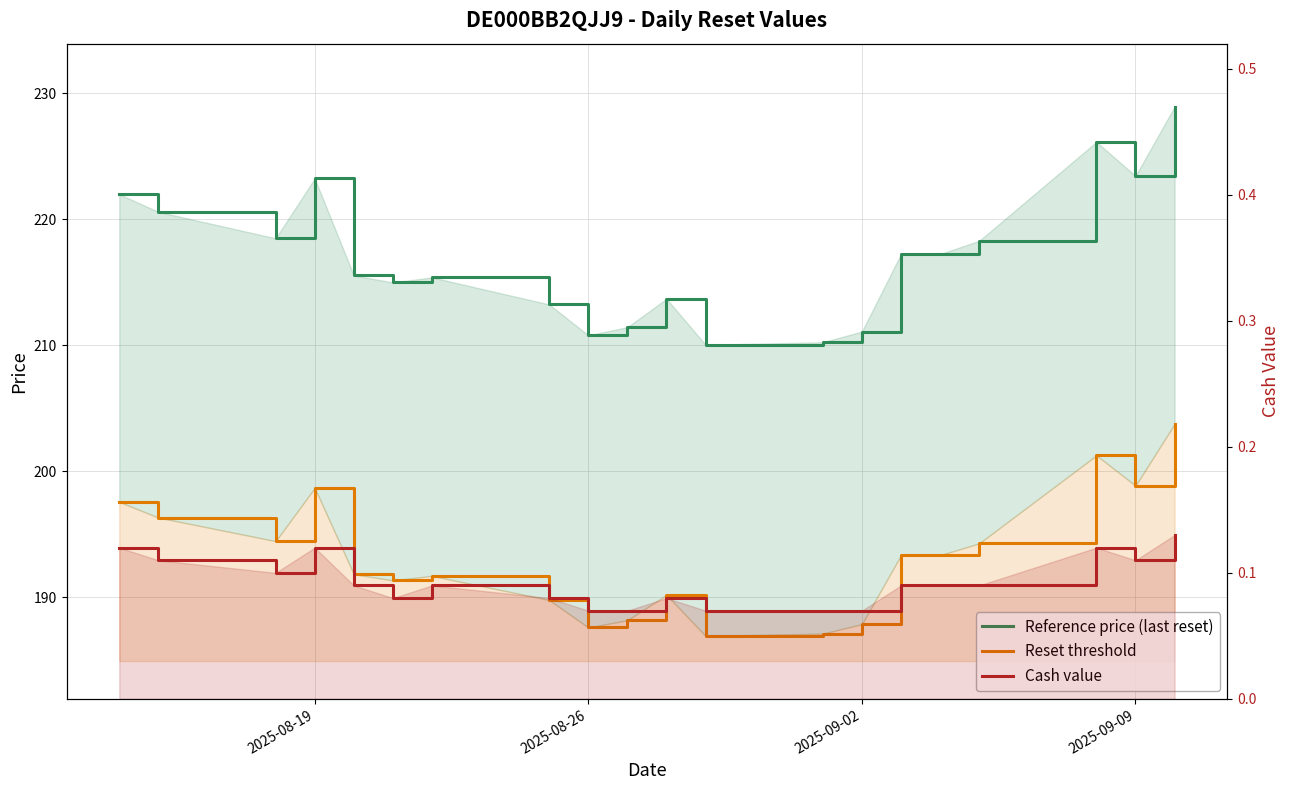

The Cash value series shows 0.1 at 2025-08-26. True or false?

True